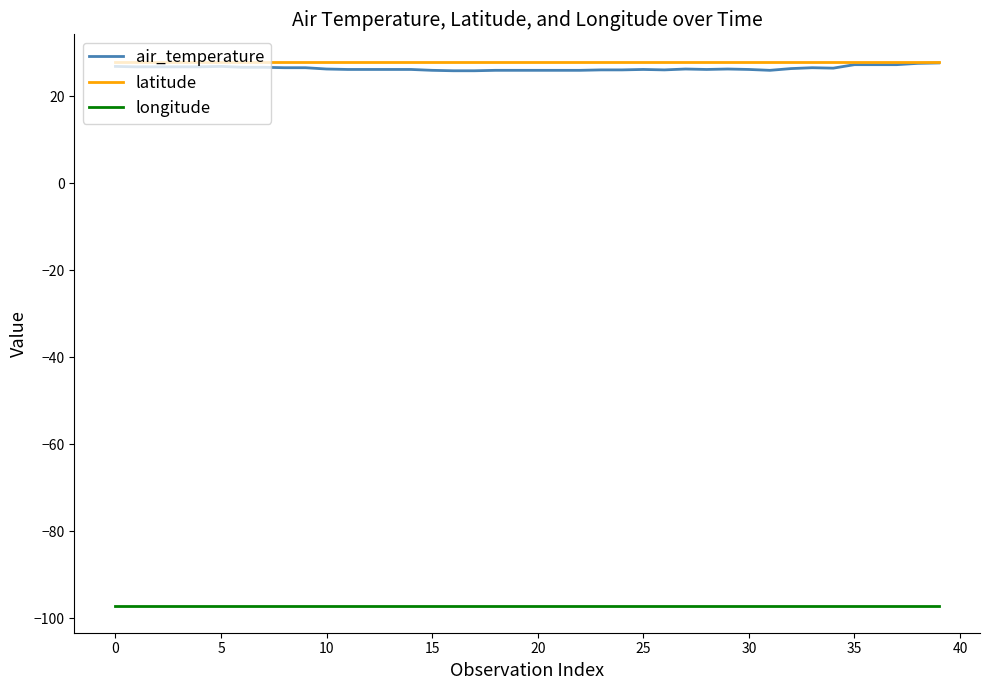

What is the smallest value displayed?

-97.0